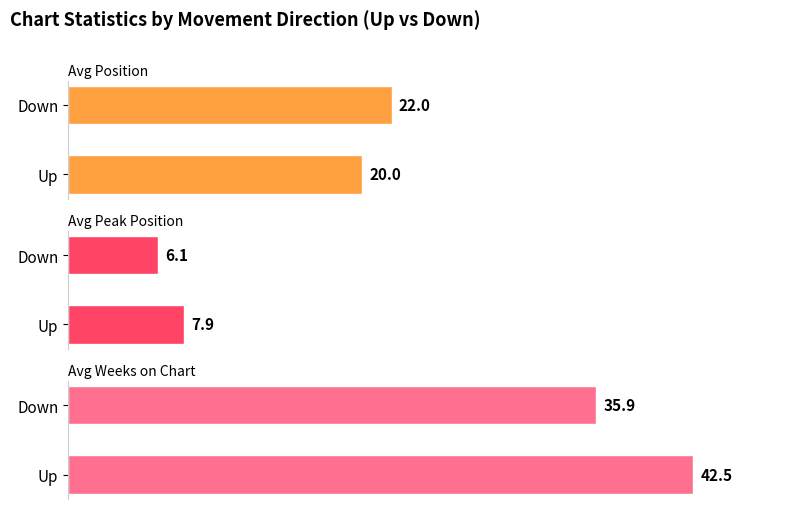

At Down, list the series in order from smallest to largest.

Average Peak Position, Average Position, Average Weeks on Chart